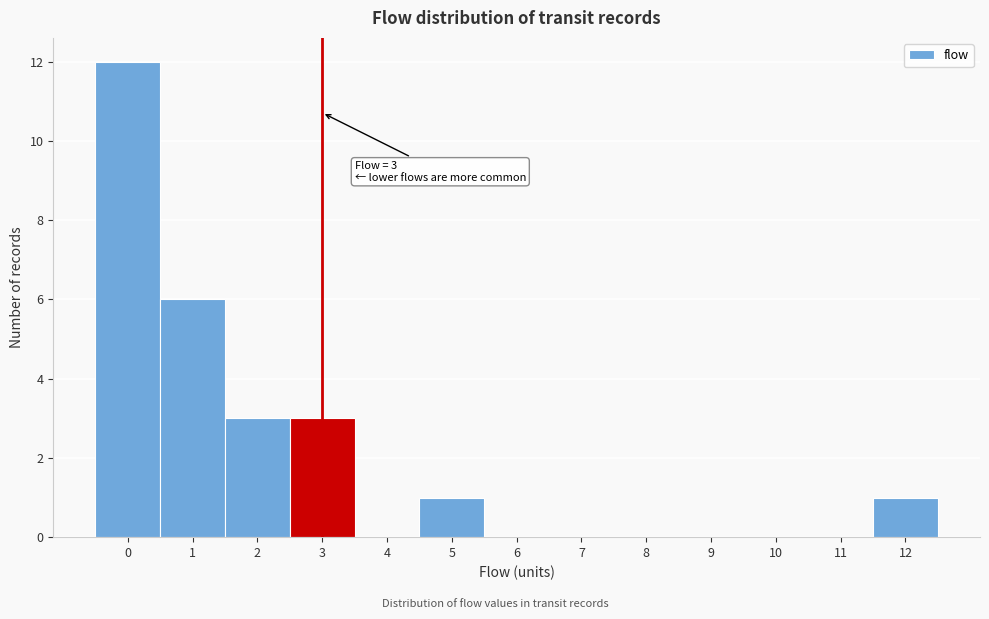

Over which range of the x-axis is the bar tallest?

-0.5 to 0.5